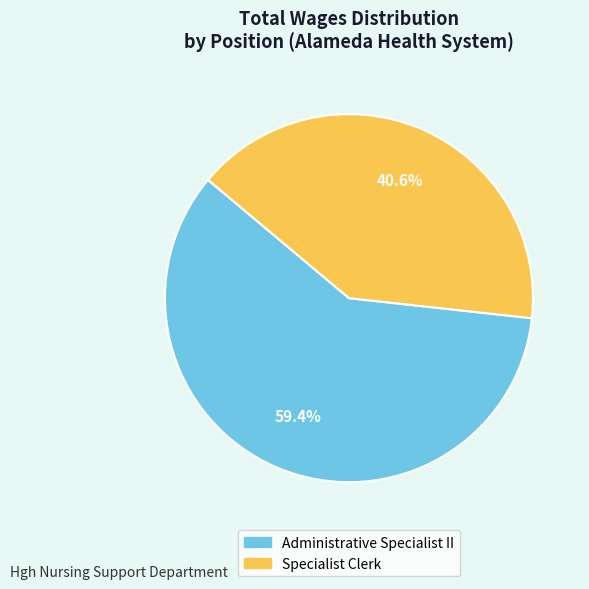

Is Administrative Specialist II the majority of the pie?

Yes